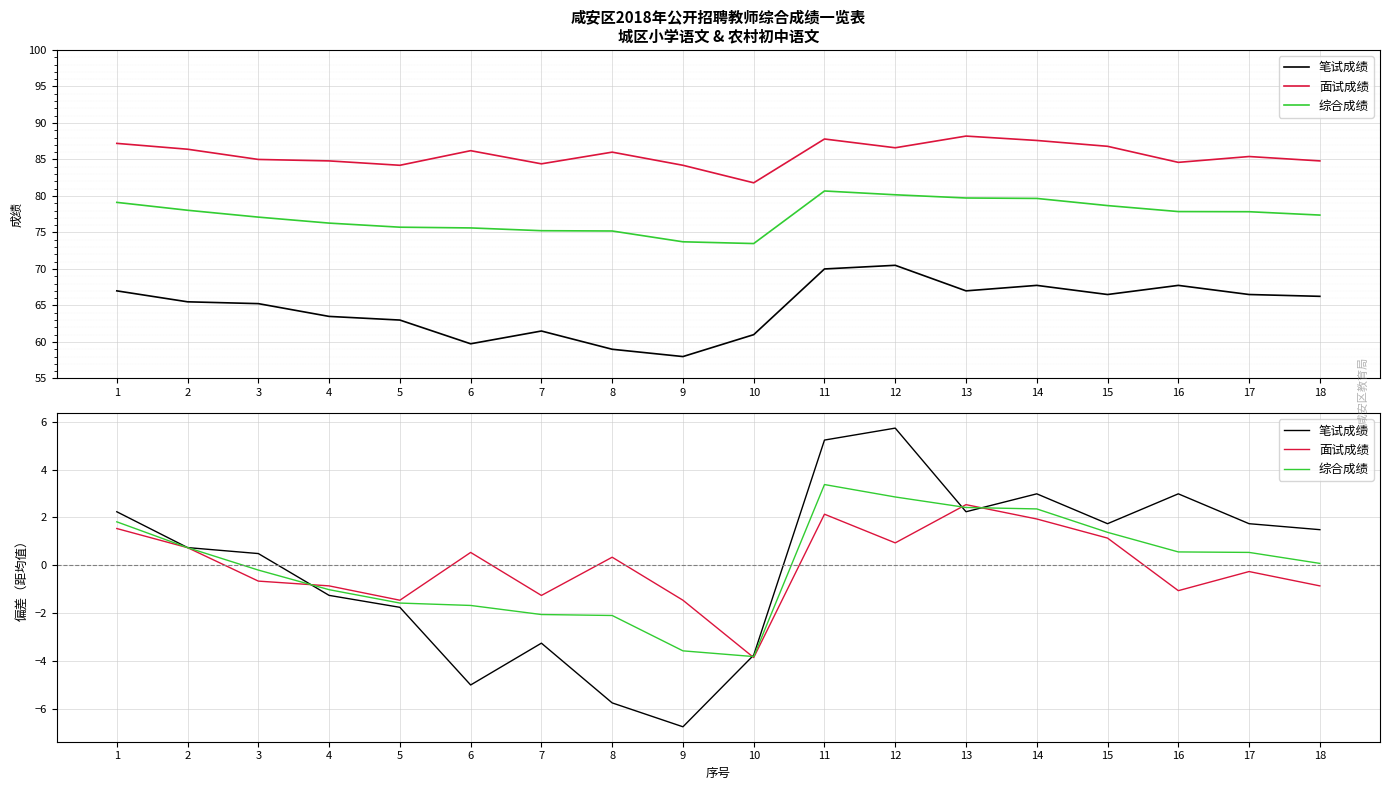

Rank the series by their maximum value, from lowest to highest.

面试成绩, 综合成绩, 笔试成绩